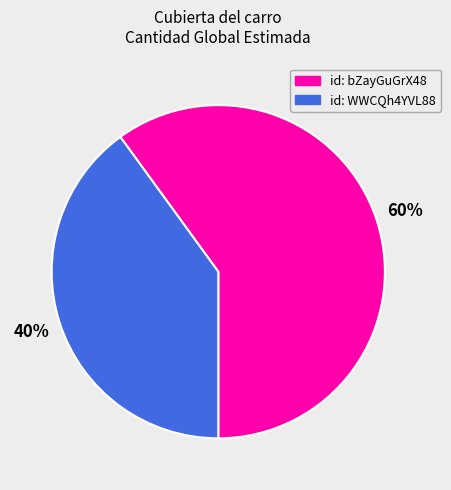

To the nearest percent, what is the average slice percentage?

50%